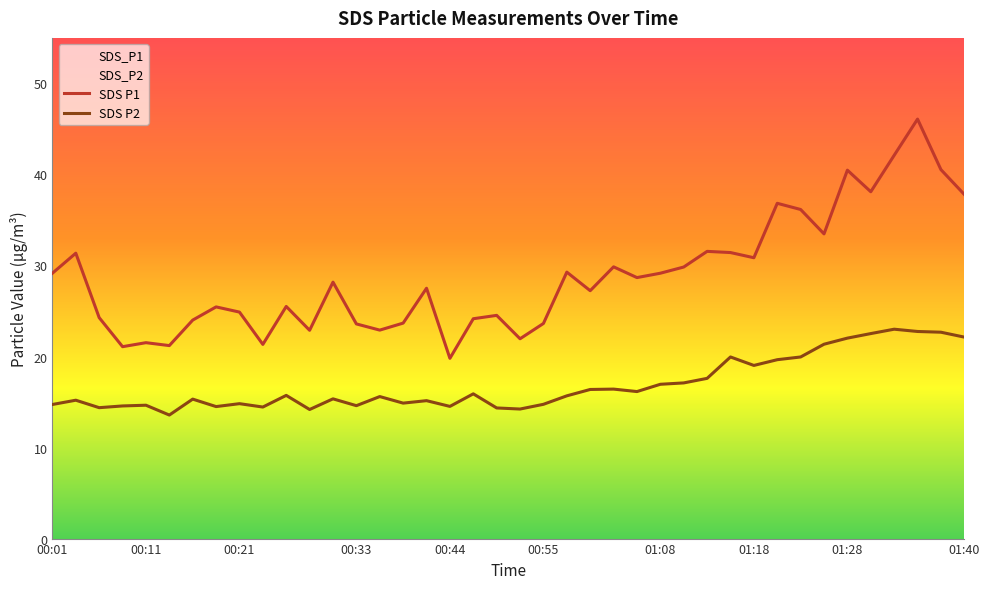

Which series has the largest range (max minus min)?

SDS P1